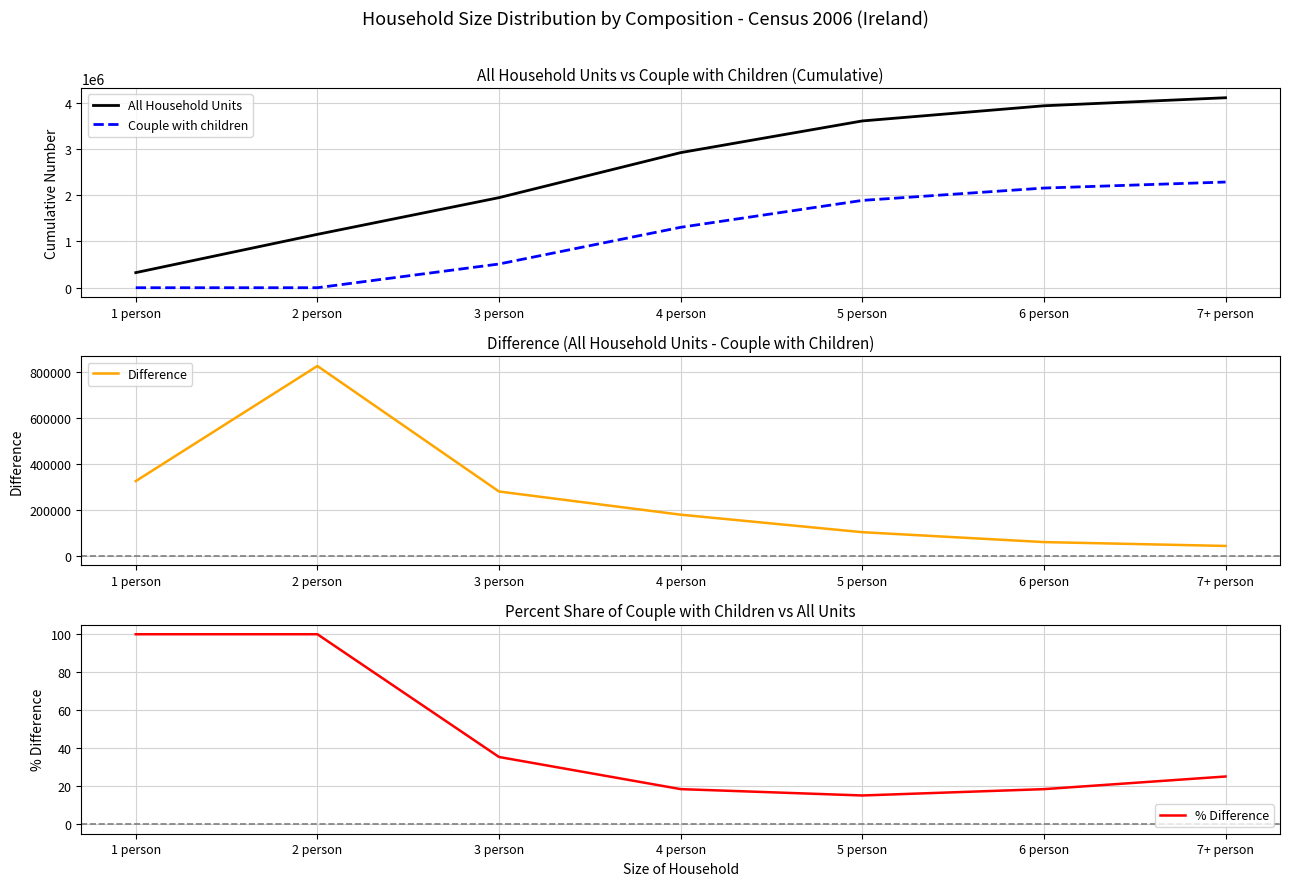

At which label does All Household Units first exceed 2920232?

5 person